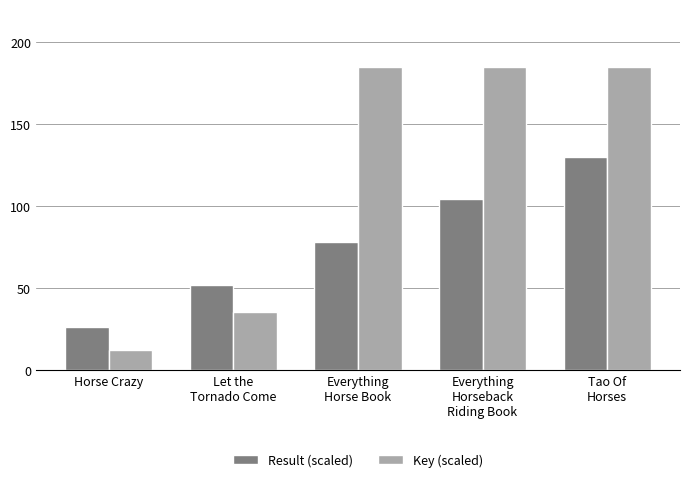

The value of Result (scaled) at Horse Crazy is 26.0. True or false?

True